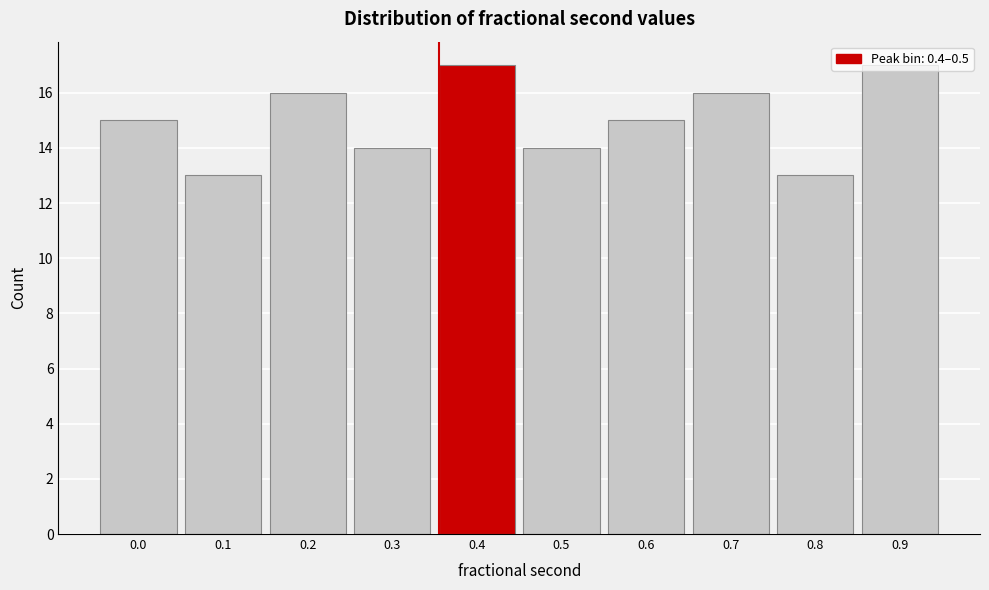

What is the value of the 1st bar from the left?

15